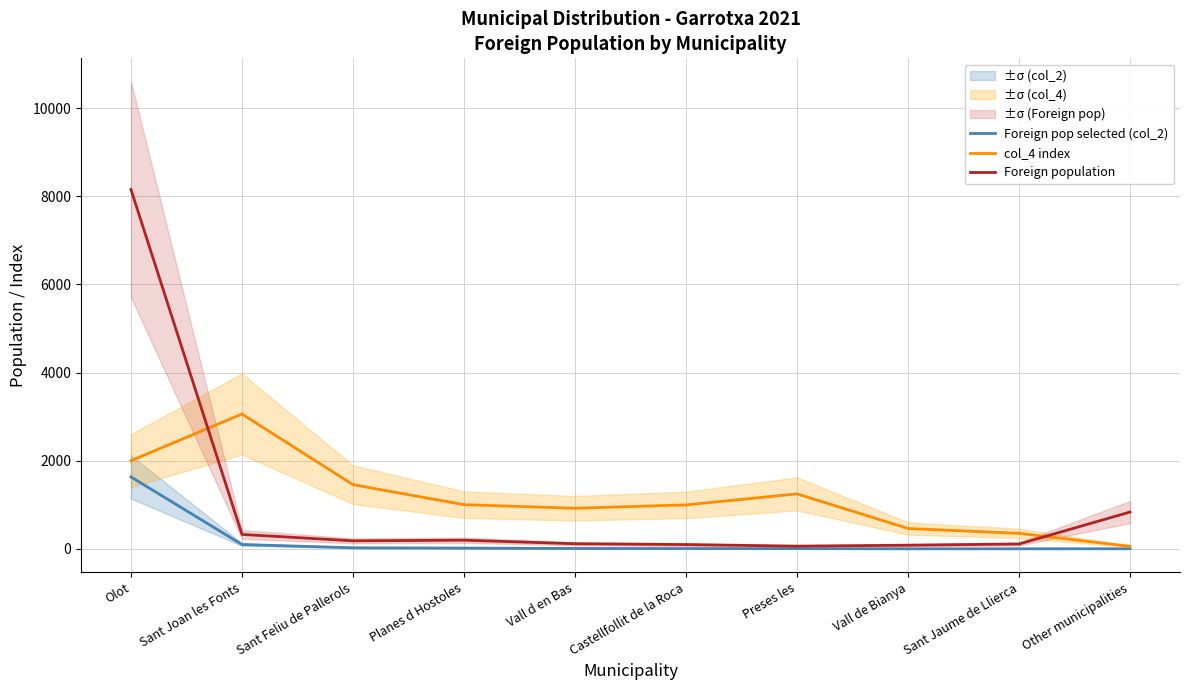

What value does the Foreign population series have at Other municipalities?

838